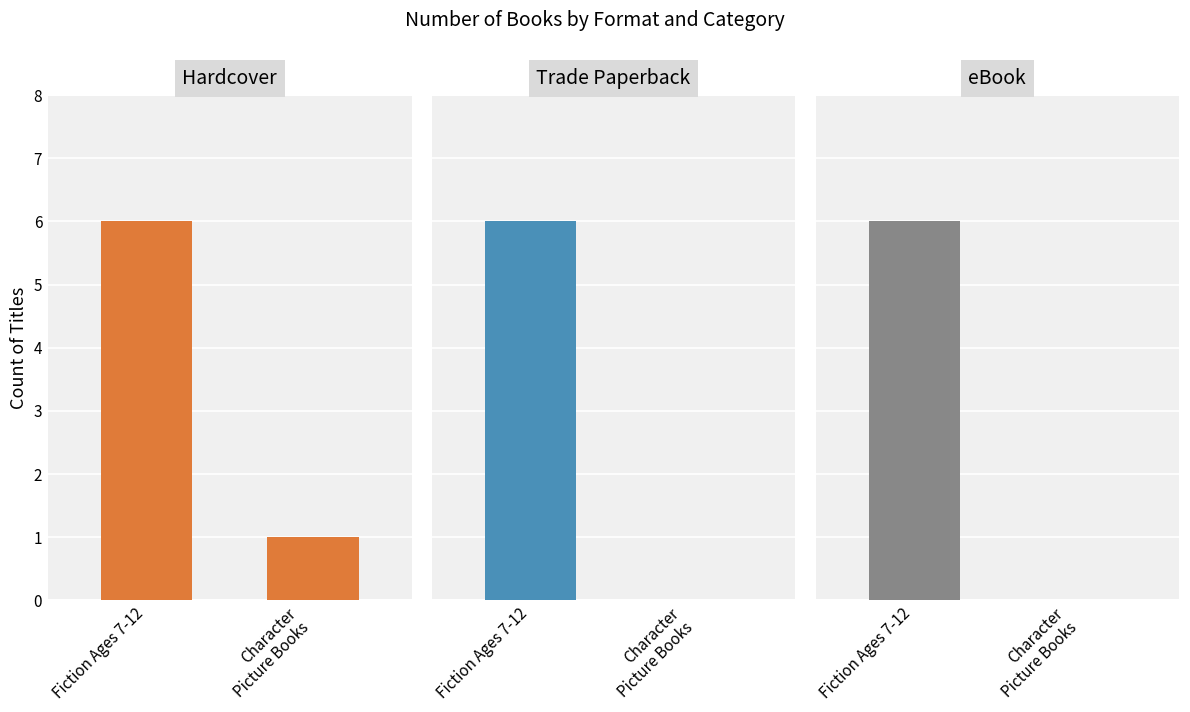

What is the value of the Hardcover bar at the 2nd from the left?

1